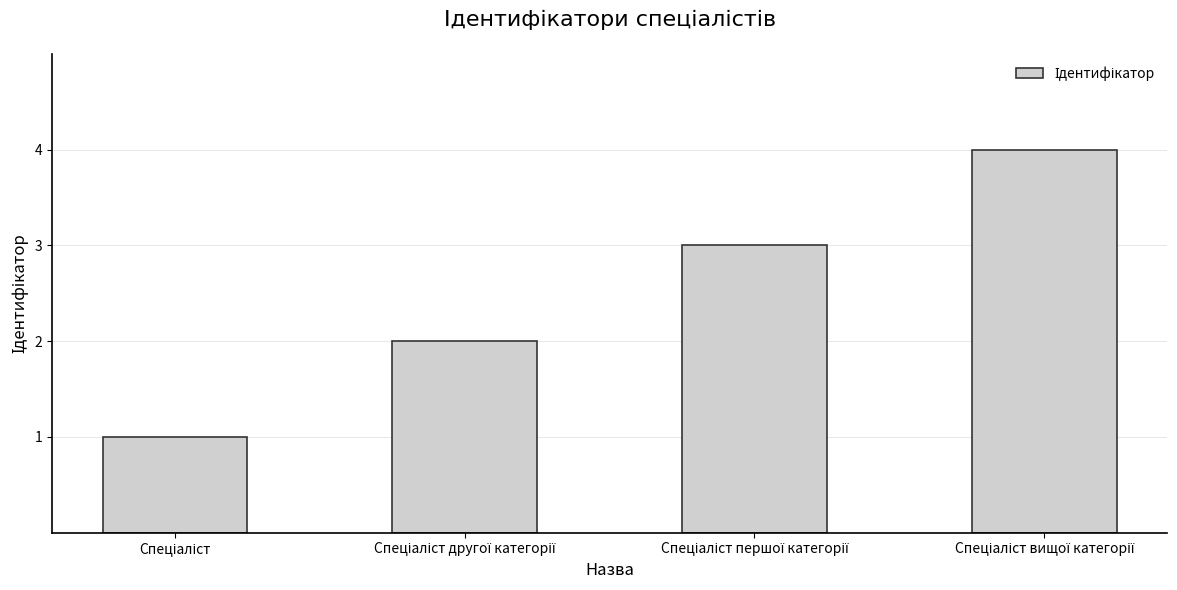

What is the difference between the maximum and minimum values?

3